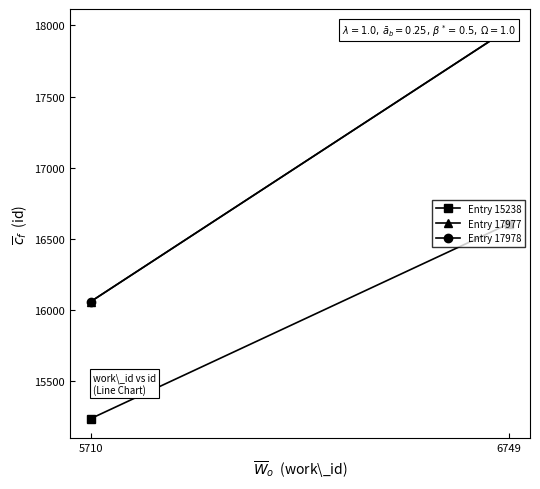

Is it true that Entry 17978 equals 16060.0 at 5710?

True